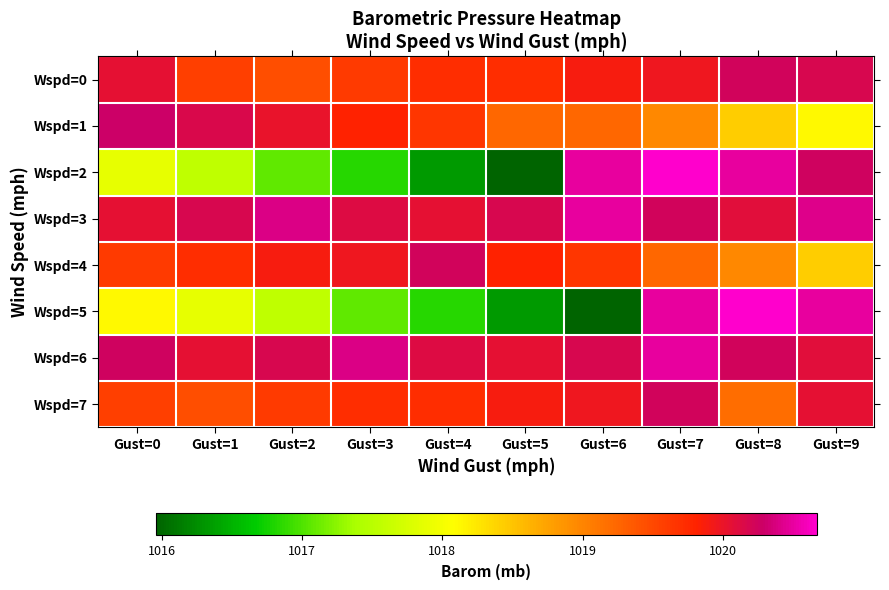

Which series has the largest total across all categories?

Wspd=3